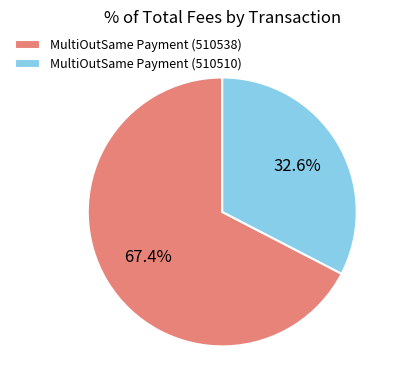

Is it true that MultiOutSame Payment (510510) is 46% of the pie?

False